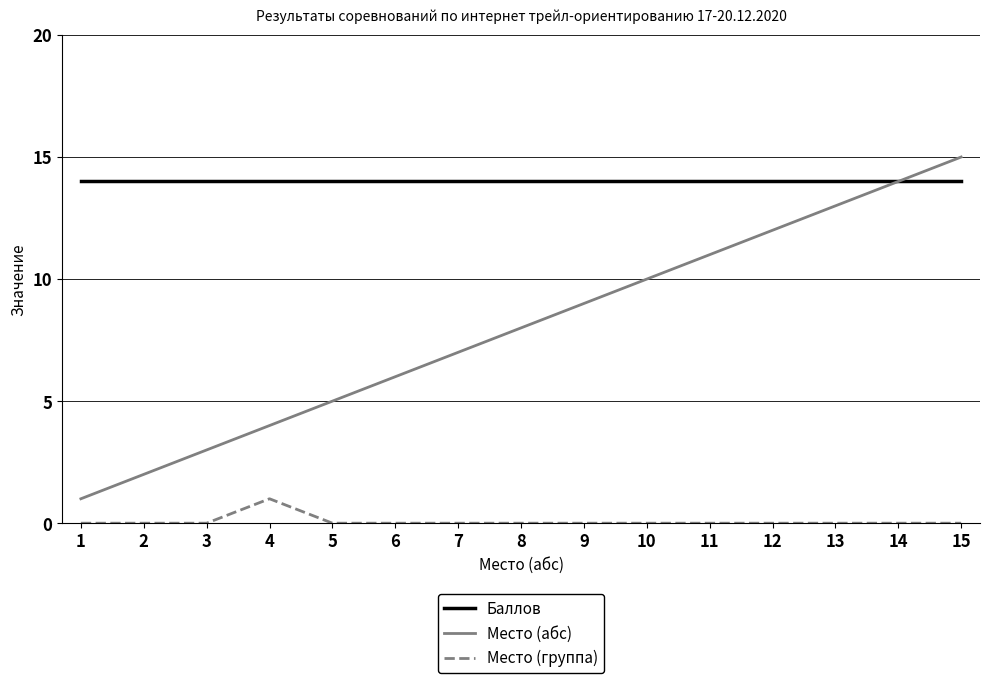

What is the difference between the maximum and minimum values in the Место (абс) series?

14